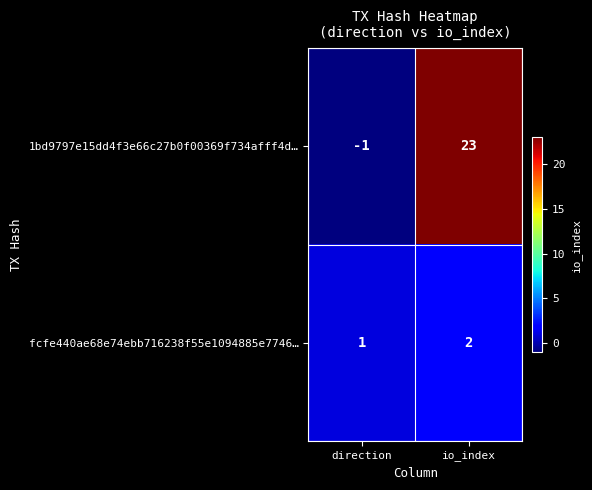

How many categories are shown in the chart?

2